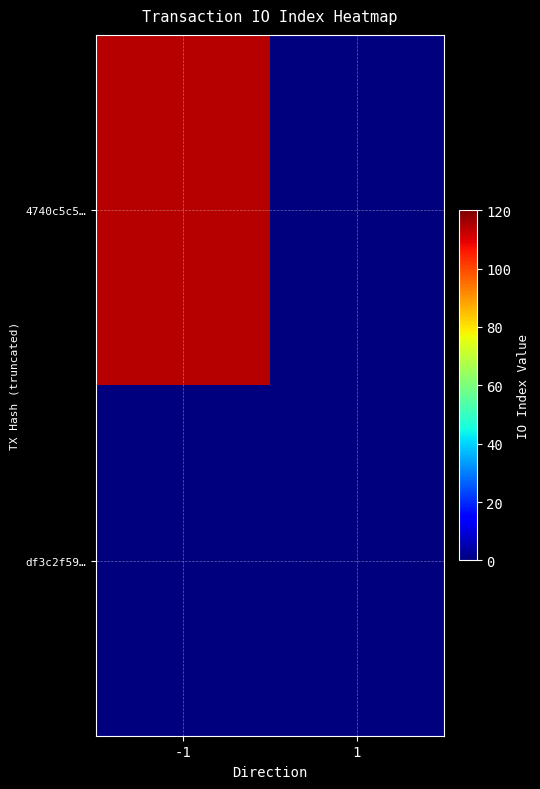

Which series has the largest range (max minus min)?

4740c5c5…